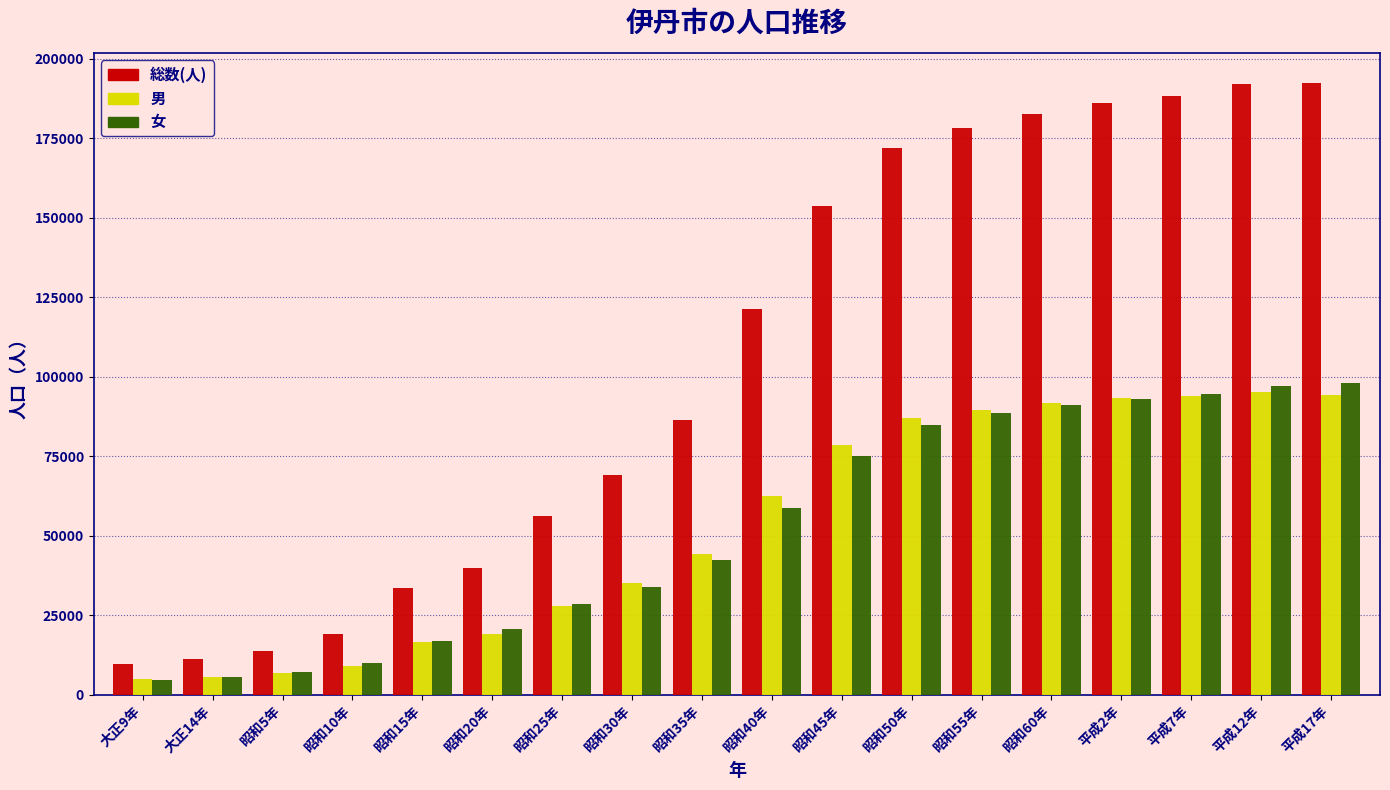

Which series changed the most between 大正14年 and 平成7年?

総数(人)